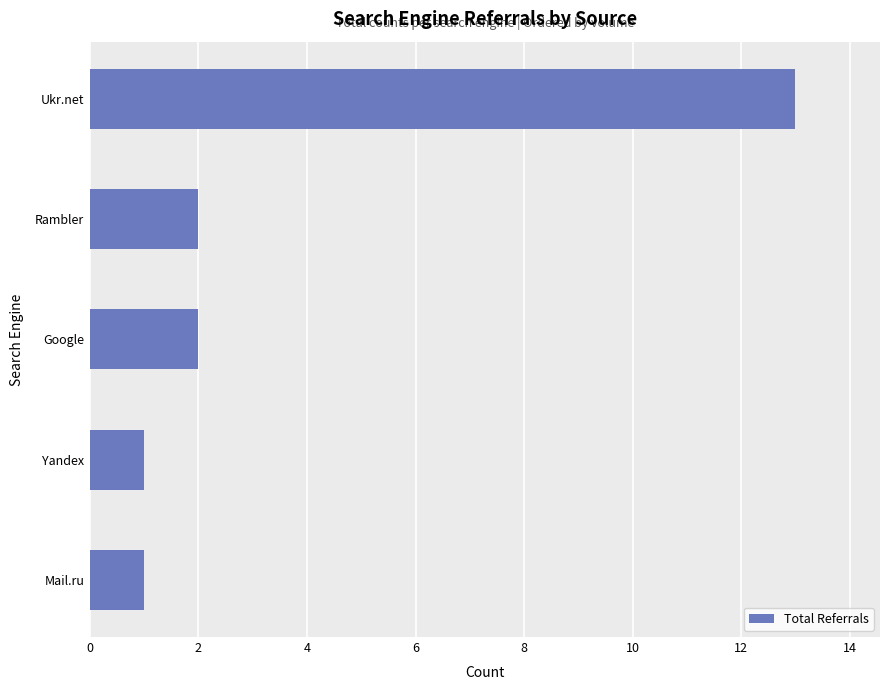

How many values are below 2?

2